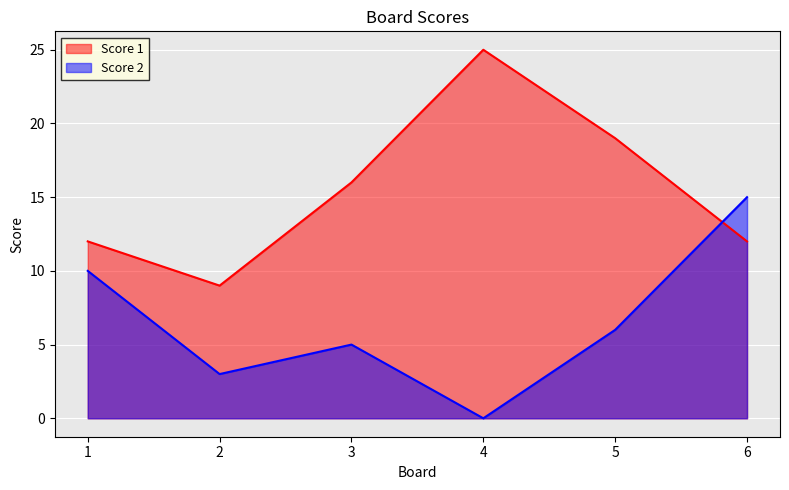

What is the difference between the Score 1 values at 5 and 4?

6